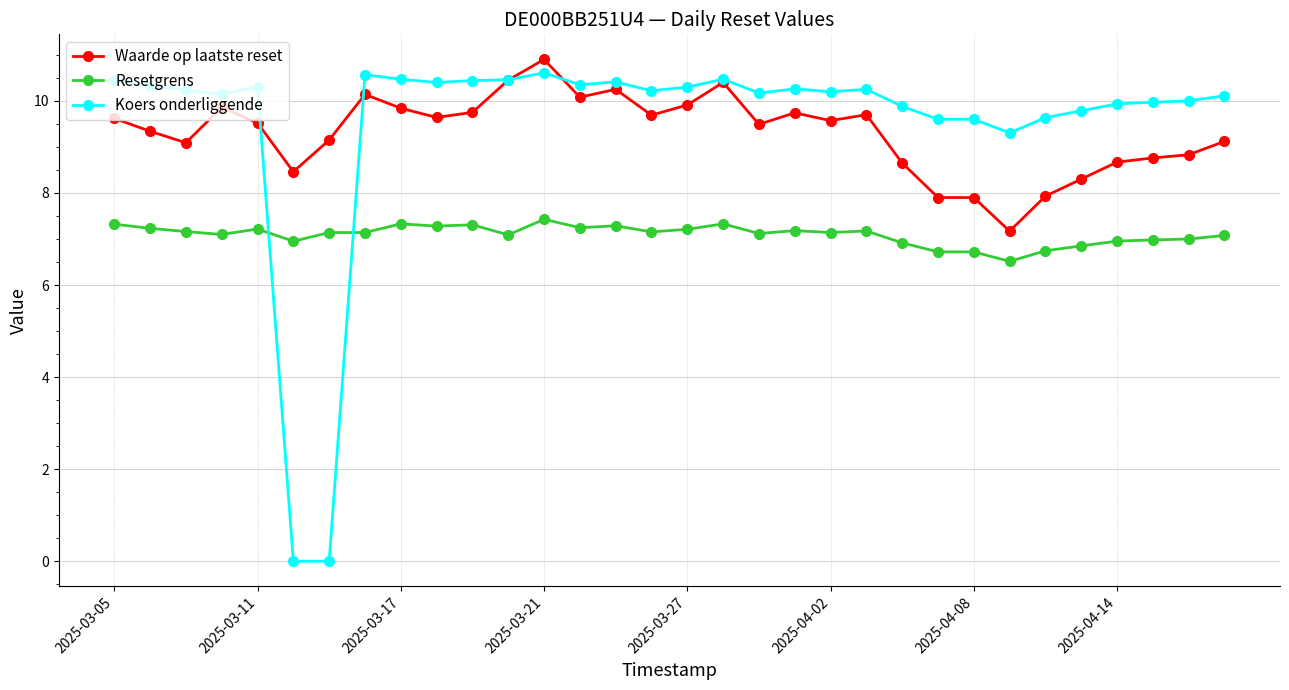

At how many categories does at least one series exceed 2?

32